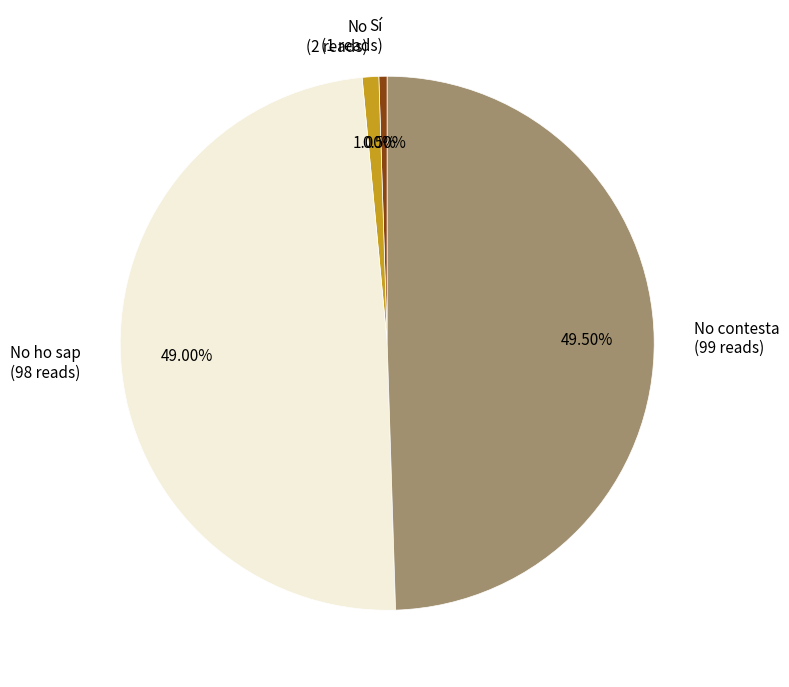

Combined, do No ho sap (98 reads) and No contesta (99 reads) account for over 50%?

Yes